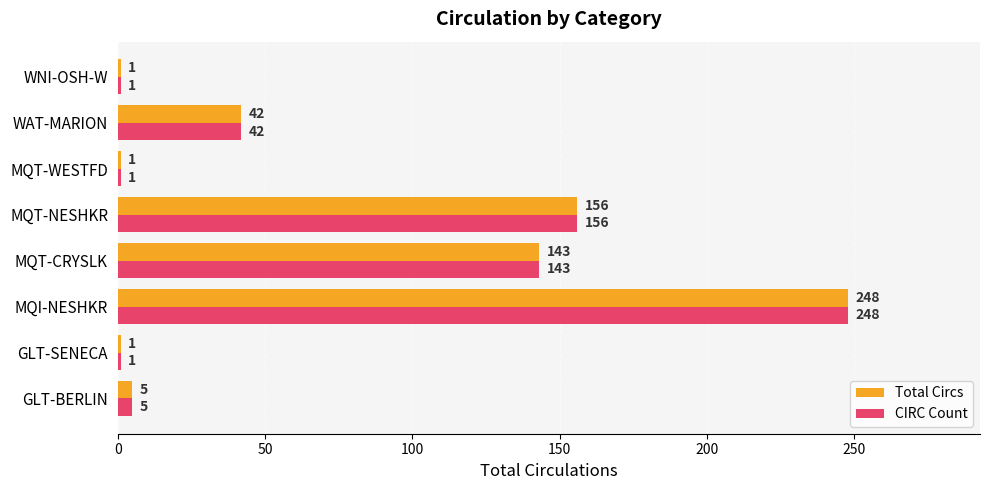

What is the difference between the maximum and minimum values in the CIRC Count series?

247